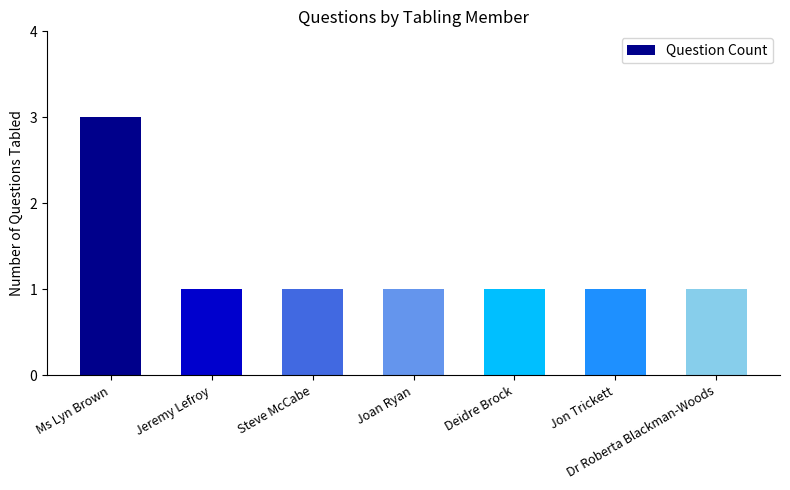

Are the bars horizontal?

No